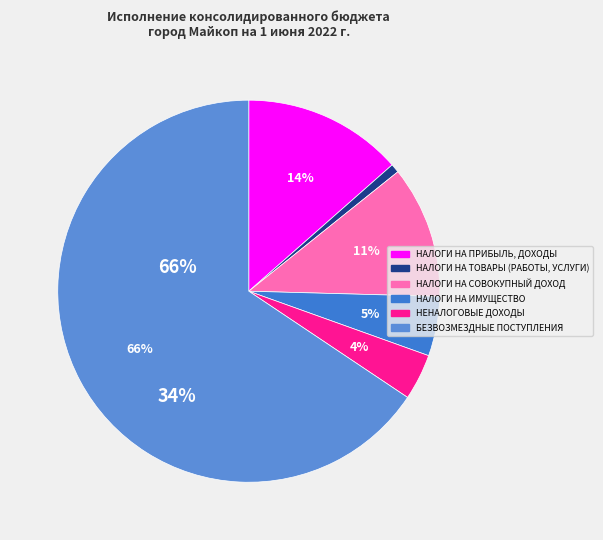

Count the number of slices in the pie.

6